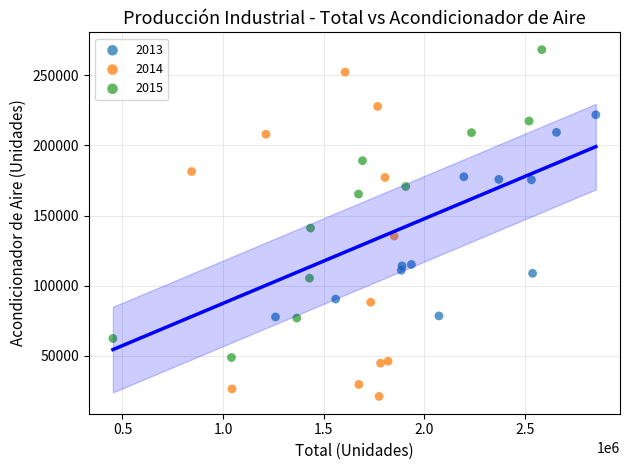

Which series reaches the minimum Y coordinate?

2014